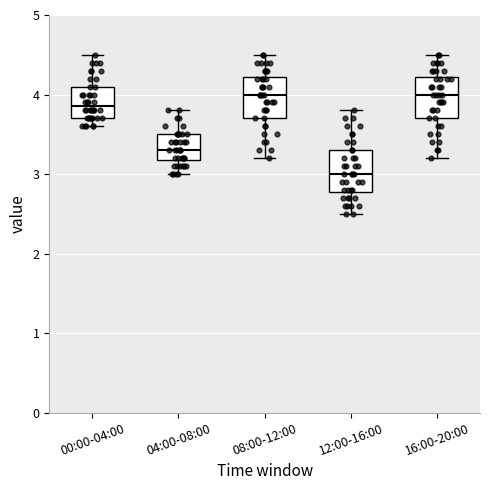

Where does the upper whisker of the box for 08:00-12:00 end on the y-axis? The values are not printed on the chart, so give them approximately, as read against the axis.

4.5